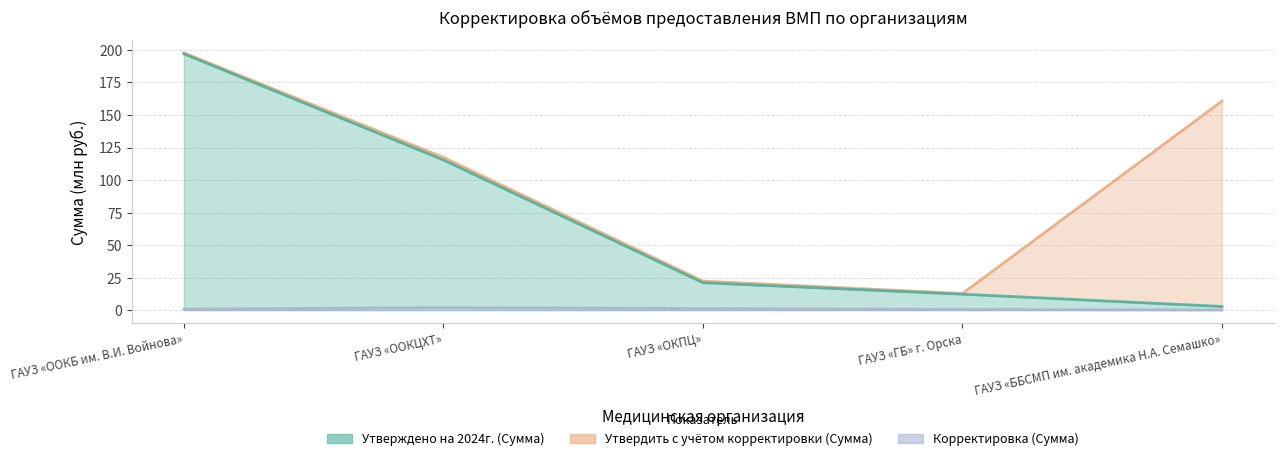

Rank the categories by Утверждено на 2024г. (Сумма) value from highest to lowest.

ГАУЗ «ООКБ им. В.И. Войнова», ГАУЗ «ООКЦХТ», ГАУЗ «ОКПЦ», ГАУЗ «ГБ» г. Орска, ГАУЗ «ББСМП им. академика Н.А. Семашко»